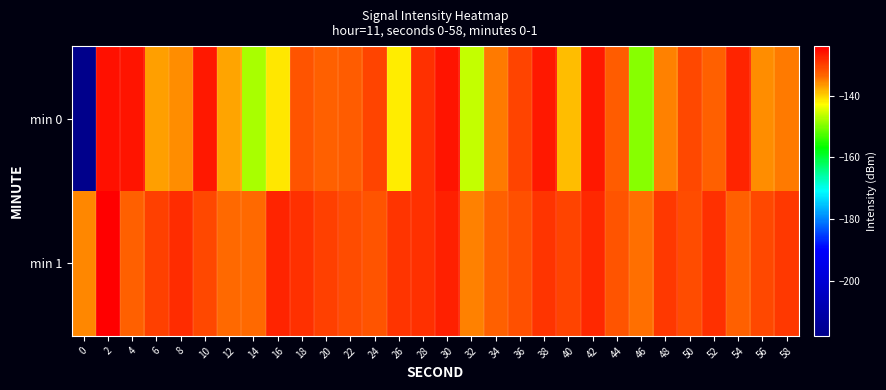

What is the total value across all series at 26?

-270.9